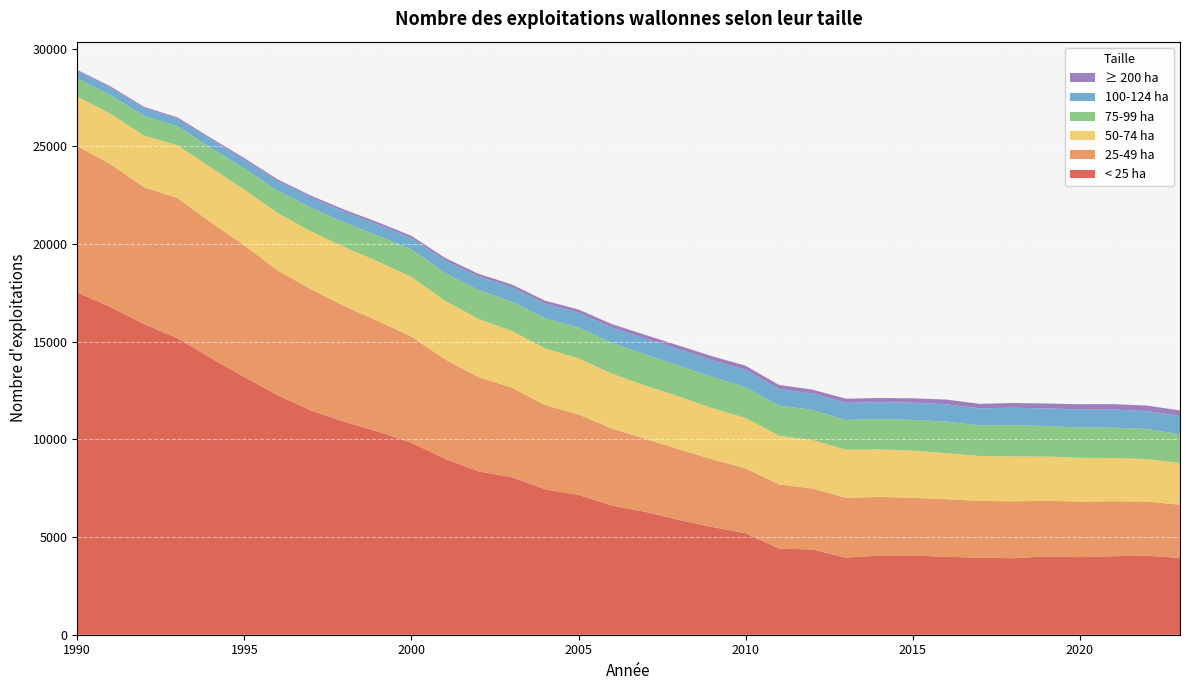

Reading left to right, list all the values displayed in this chart.

< 25 ha: 17517	16773	15899	15175	14159	13191	12259	11474	10899	10391	9831	9007	8366	8070	7448	7157	6618	6290	5881	5516	5194	4414	4360	3945	4054	4059	3990	3944	3916	4012	3970	4021	4049	3931
25-49 ha: 7488	7308	7005	7178	6951	6731	6387	6206	5918	5666	5433	5094	4830	4580	4310	4118	3937	3738	3611	3464	3319	3283	3123	3062	3003	2951	2948	2906	2912	2843	2849	2807	2772	2723
50-74 ha: 2545	2578	2644	2703	2797	2860	2936	2960	3021	3045	3049	3001	2971	2904	2895	2871	2808	2723	2706	2620	2580	2490	2476	2467	2428	2409	2356	2298	2297	2267	2234	2218	2170	2136
75-99 ha: 926	950	1011	966	1008	1084	1142	1211	1257	1318	1413	1423	1483	1501	1540	1574	1577	1596	1571	1601	1576	1544	1548	1520	1551	1577	1618	1569	1603	1563	1556	1552	1548	1465
100-124 ha: 374	383	390	384	426	441	490	517	549	575	568	645	688	728	751	762	781	813	840	849	879	850	836	881	867	884	887	870	892	897	922	925	912	937
≥ 200 ha: 61	70	68	73	83	88	91	100	110	116	123	126	138	149	156	164	179	185	194	204	222	206	203	207	215	221	238	232	240	255	268	280	279	289